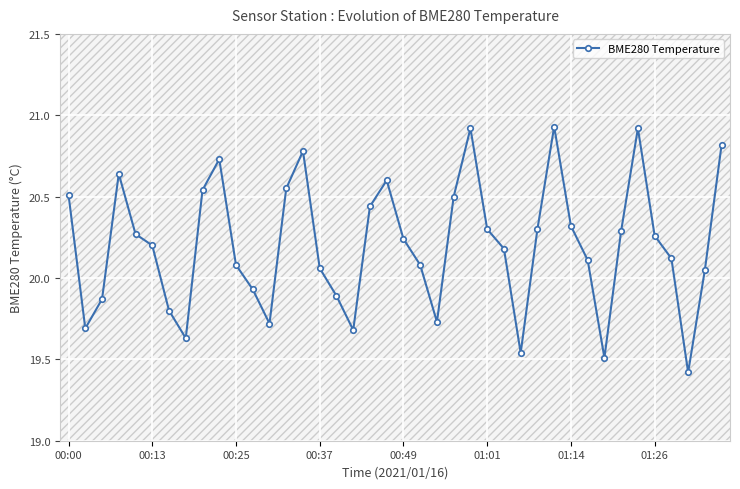

What is the value of the 10th point from the left?

20.7